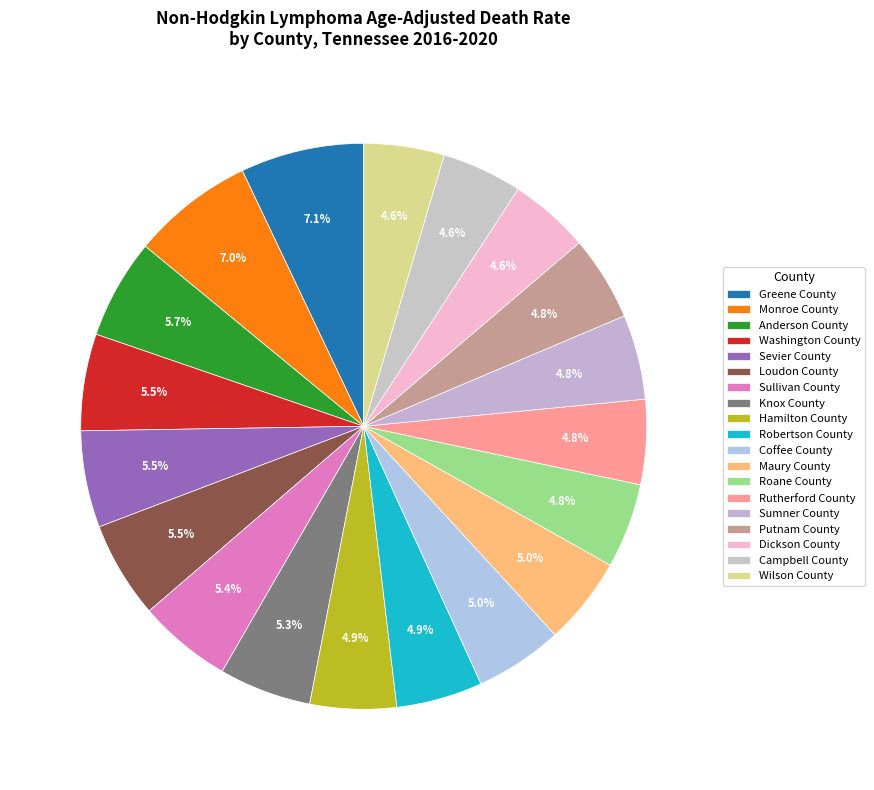

How many slices are in this pie chart?

19